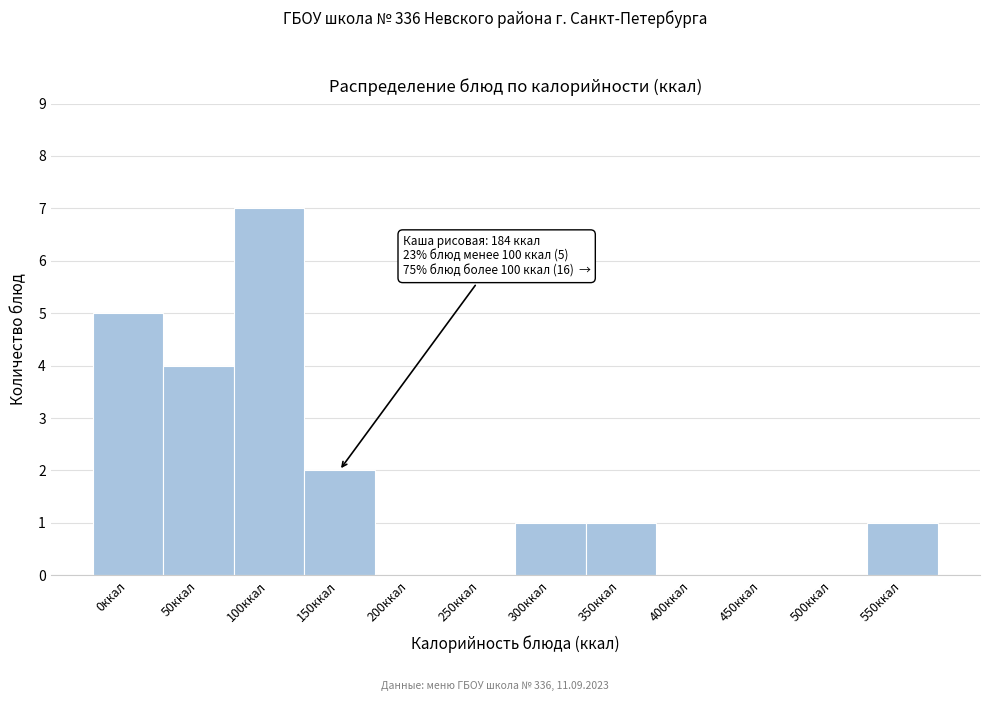

Reading left to right, list all the values displayed in this chart.

0ккал=5	50ккал=4	100ккал=7	150ккал=2	200ккал=0	250ккал=0	300ккал=1	350ккал=1	400ккал=0	450ккал=0	500ккал=0	550ккал=1